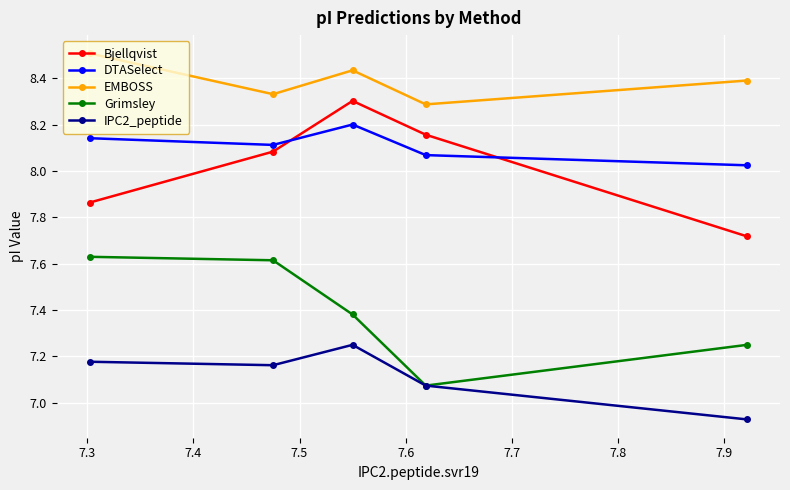

Count the number of categories in the chart.

5